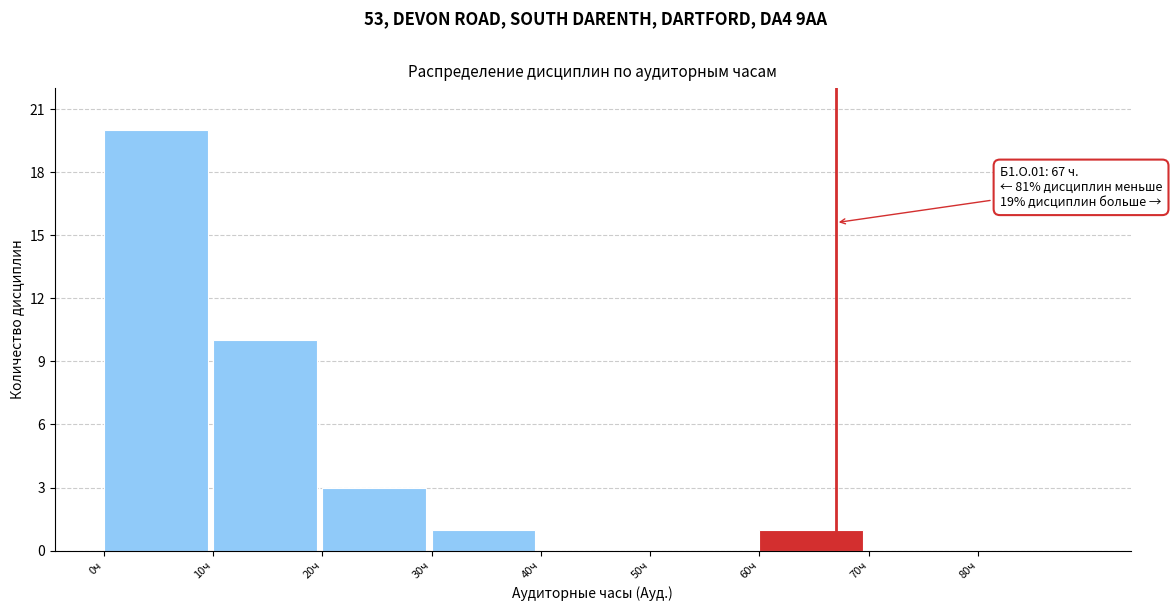

Which range on the x-axis has the tallest bar?

0 to 10